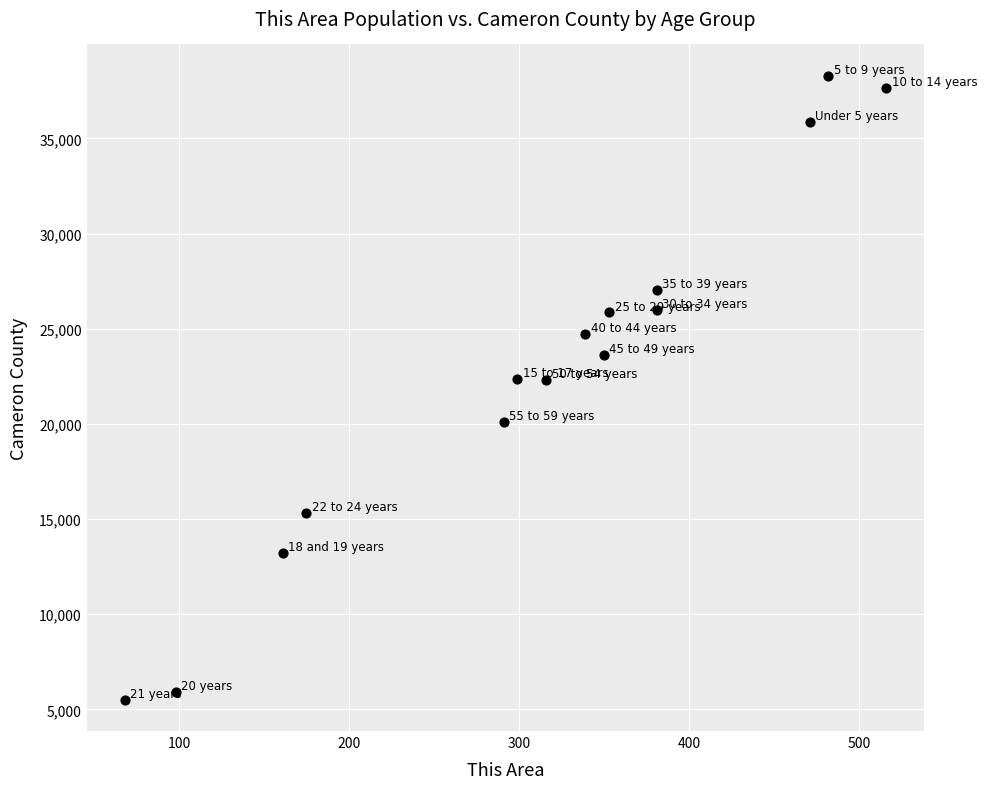

What is the range of Y values (max minus min)?

32793